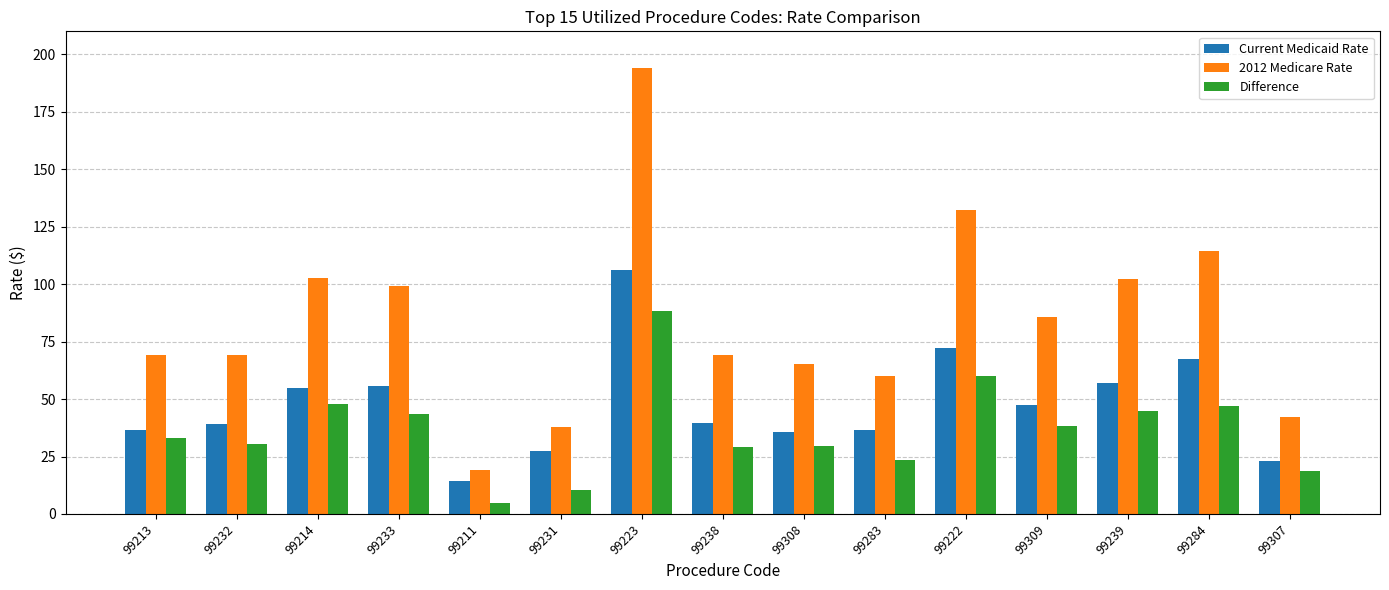

Which series has the widest spread of values?

2012 Medicare Rate